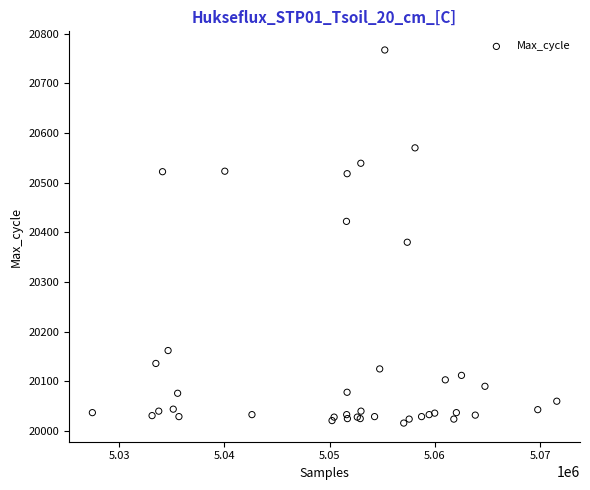

What Y value in the scatter plot is closest to 20391?

20380